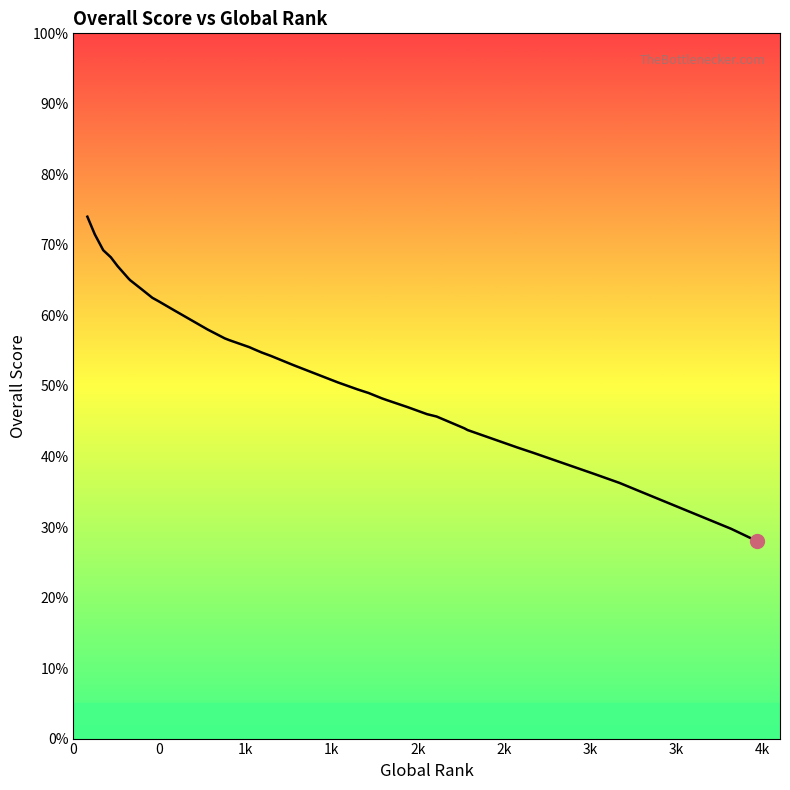

How many lines are shown in the chart?

1